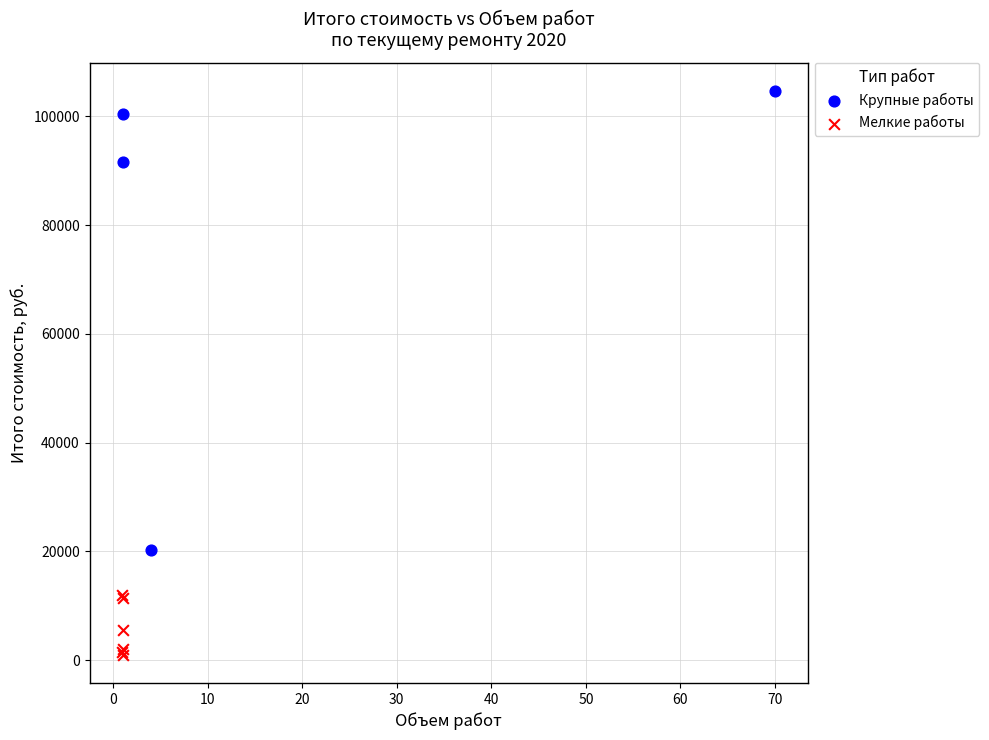

Which series has the largest Y range (max minus min)?

Крупные работы